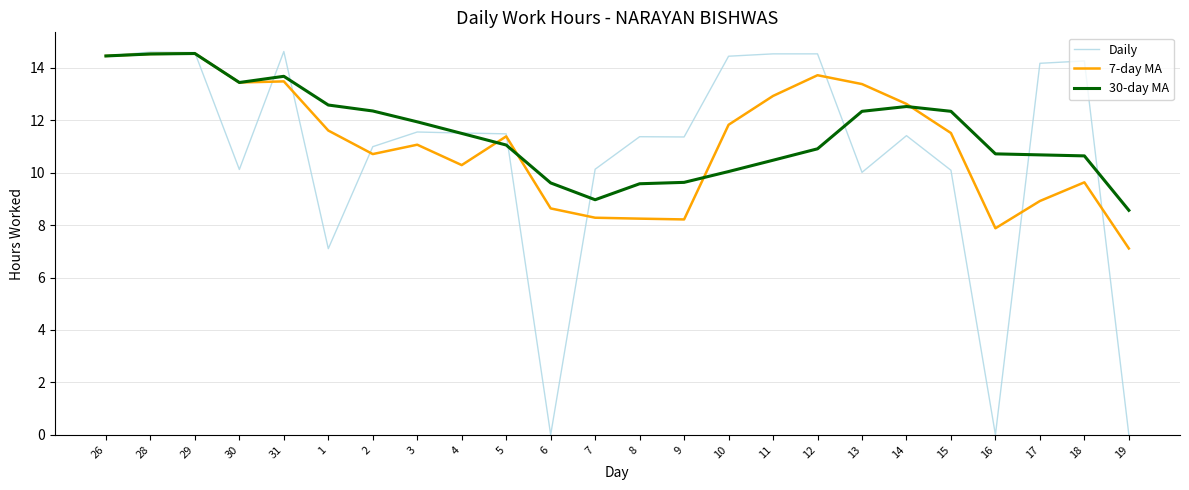

What is the total value across all series at 3?

34.6